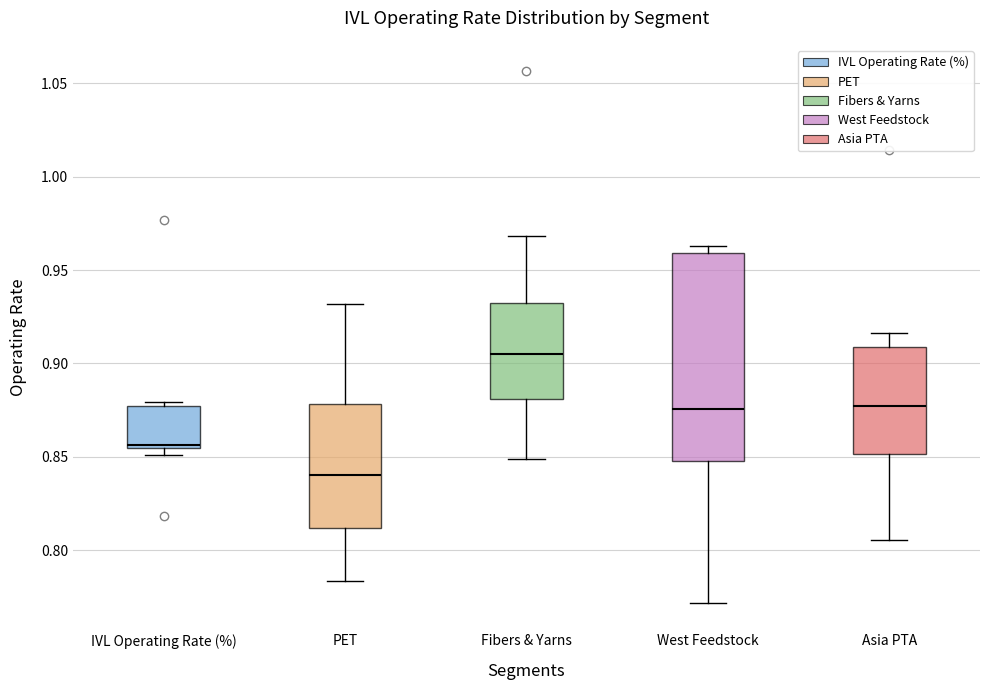

Comparing the boxes themselves (not the whiskers), which one is the tallest?

West Feedstock